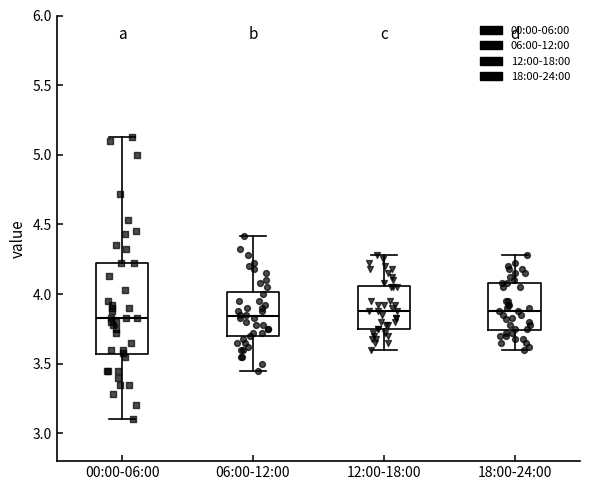

Reading left to right, read every box against the y-axis: the position of its median line, the range the box covers, and the ends of its whiskers. The values are not printed on the chart, so give them approximately, as read against the axis.

00:00-06:00: median 3.85, box 3.55 to 4.20, whiskers 3.10 to 5.15
06:00-12:00: median 3.85, box 3.70 to 4.00, whiskers 3.45 to 4.40
12:00-18:00: median 3.90, box 3.75 to 4.05, whiskers 3.60 to 4.30
18:00-24:00: median 3.90, box 3.75 to 4.10, whiskers 3.60 to 4.30